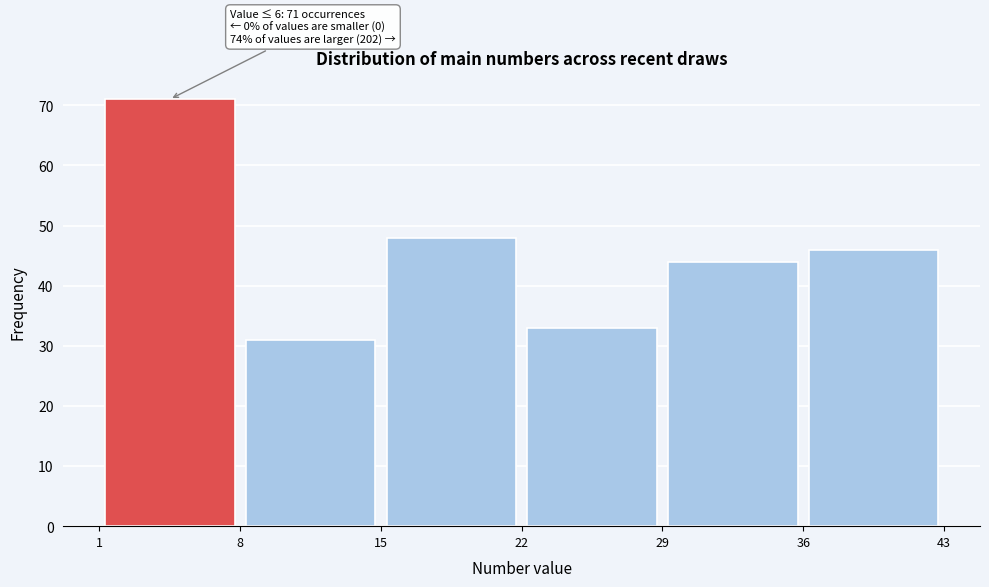

Which range on the x-axis has the tallest bar?

1 to 8